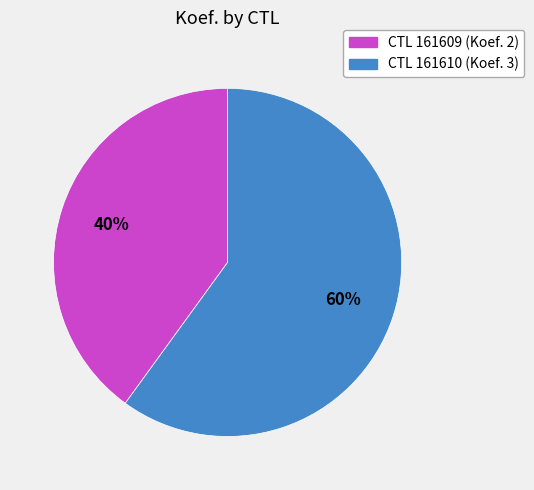

Is there a majority slice in this chart?

Yes